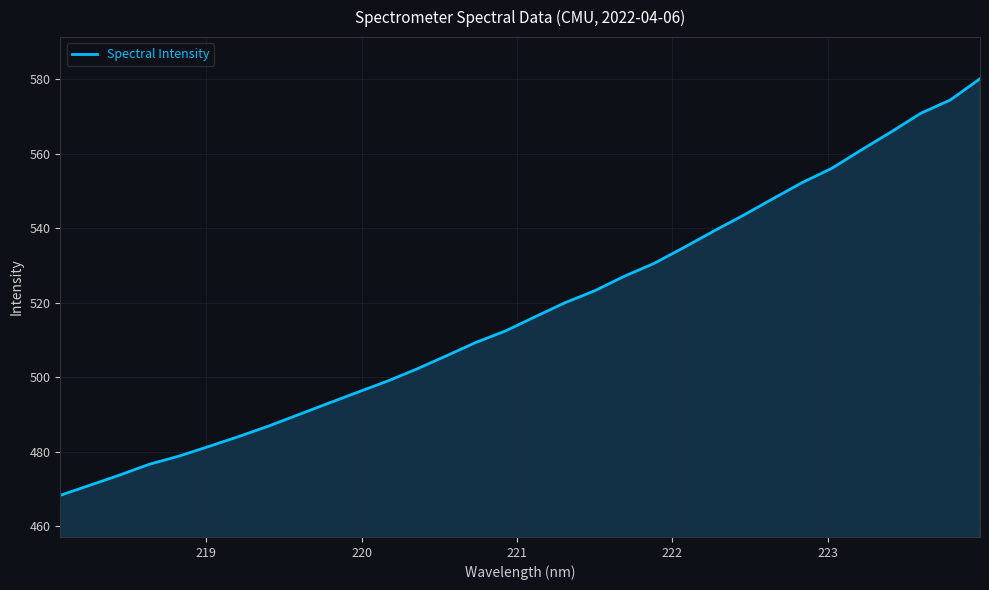

What is the smallest value displayed?

468.3